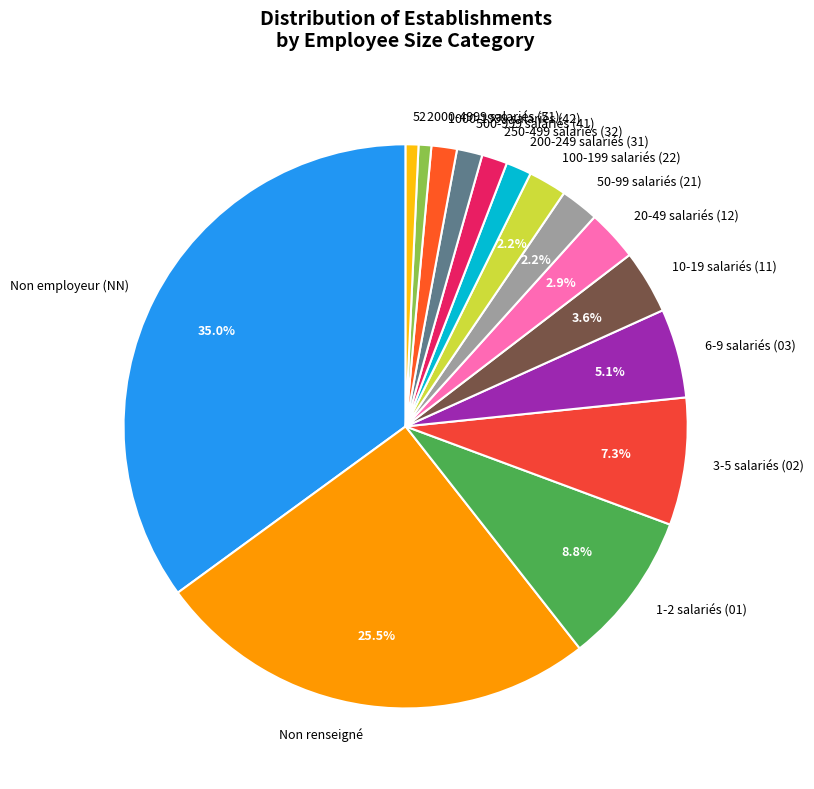

Approximately how many times larger is the value at 52 compared to 500-999 salariés (41)?

0.5